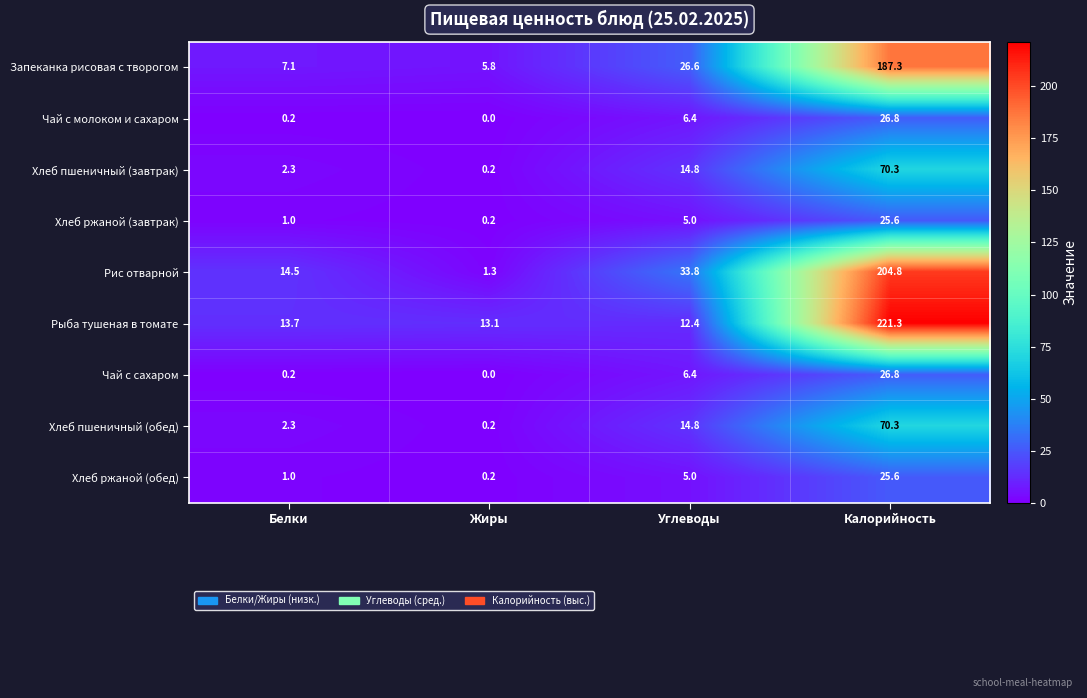

How many series are shown in this chart?

9